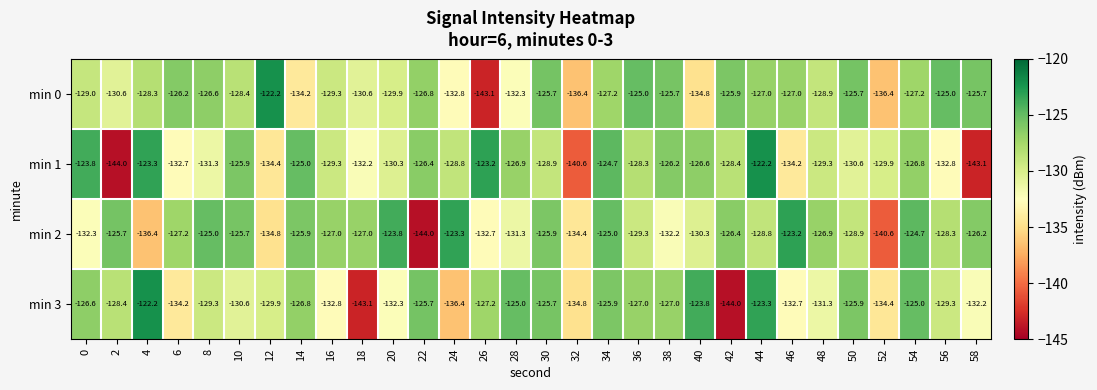

The value of min 1 at 38 is -192.3. True or false?

False